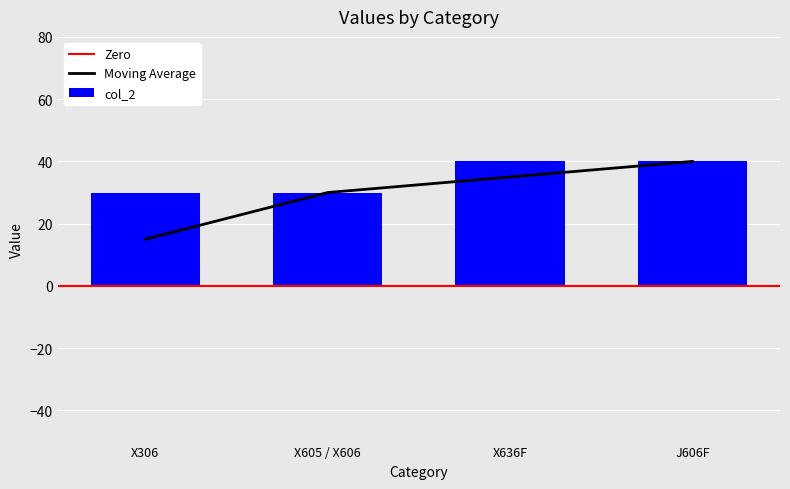

What is the value of the 2nd bar from the left?

30